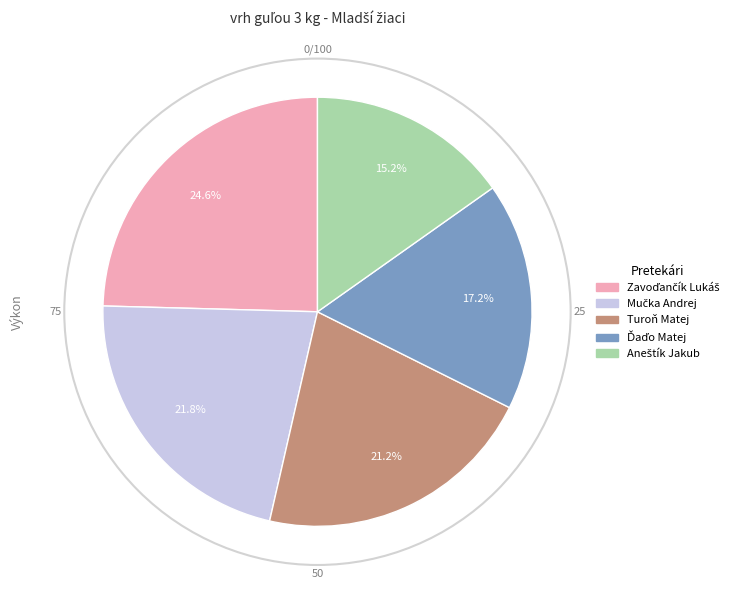

Is there any slice that represents more than half of the pie?

No